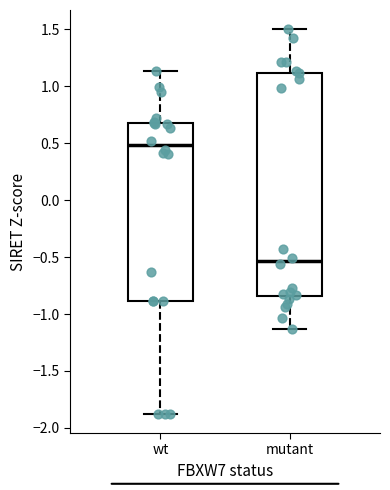

Reading left to right, transcribe this box plot: for each box, give where its median line is, the range the box spans, and where its two whiskers end, as read against the y-axis. The values are not printed on the chart, so give them approximately, as read against the axis.

wt: median 0.50, box -0.90 to 0.70, whiskers -1.90 to 1.15
mutant: median -0.55, box -0.85 to 1.10, whiskers -1.15 to 1.50